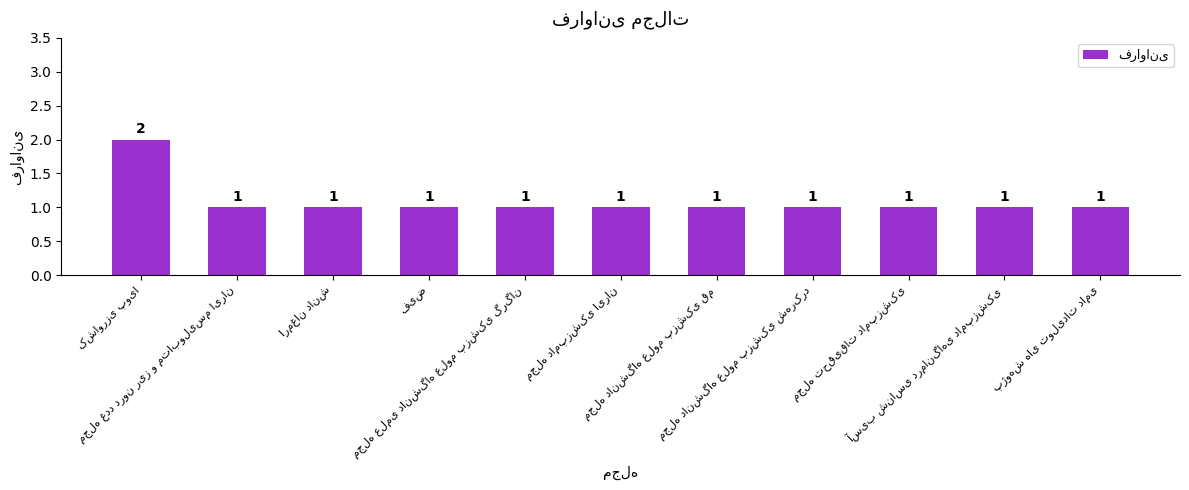

What is the value of the 11th bar from the left?

1